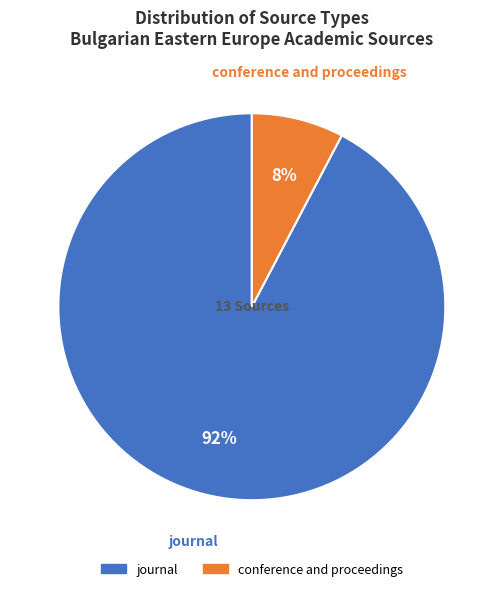

Does any single category account for the majority?

Yes